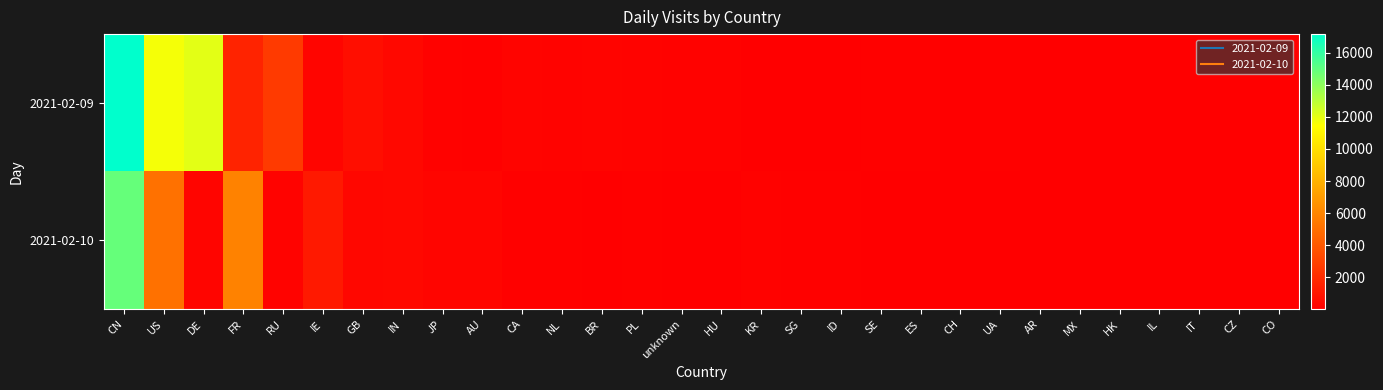

Which series has the largest total across all categories?

2021-02-09